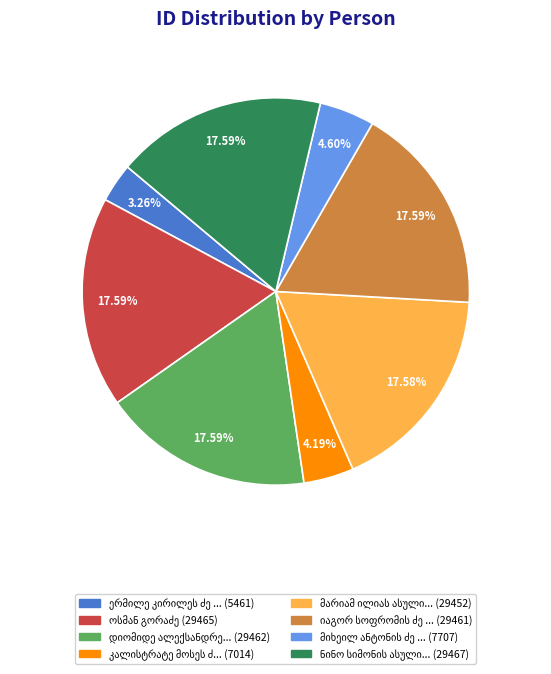

Is there any slice that represents more than half of the pie?

No